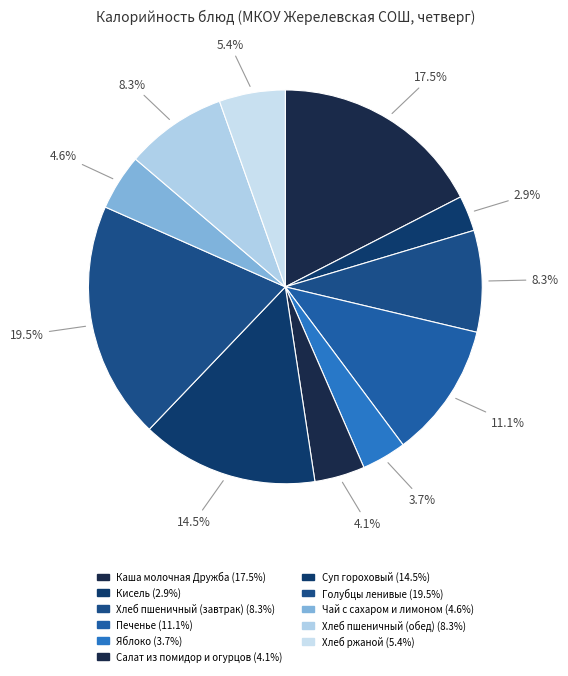

The Печенье slice represents 2% of the pie. True or false?

False